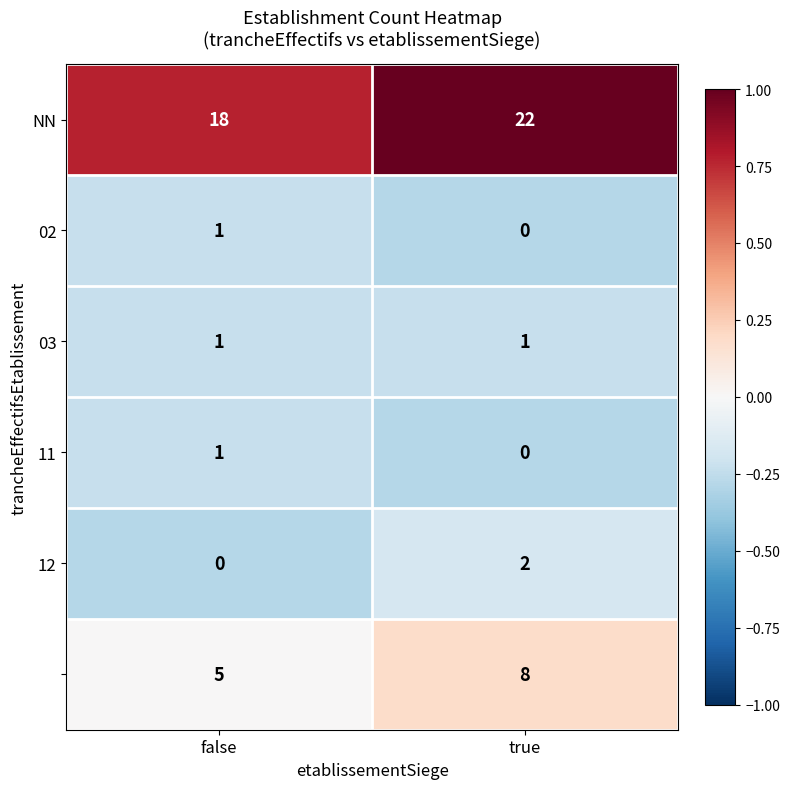

At which category does the chart reach its peak across all series?

true